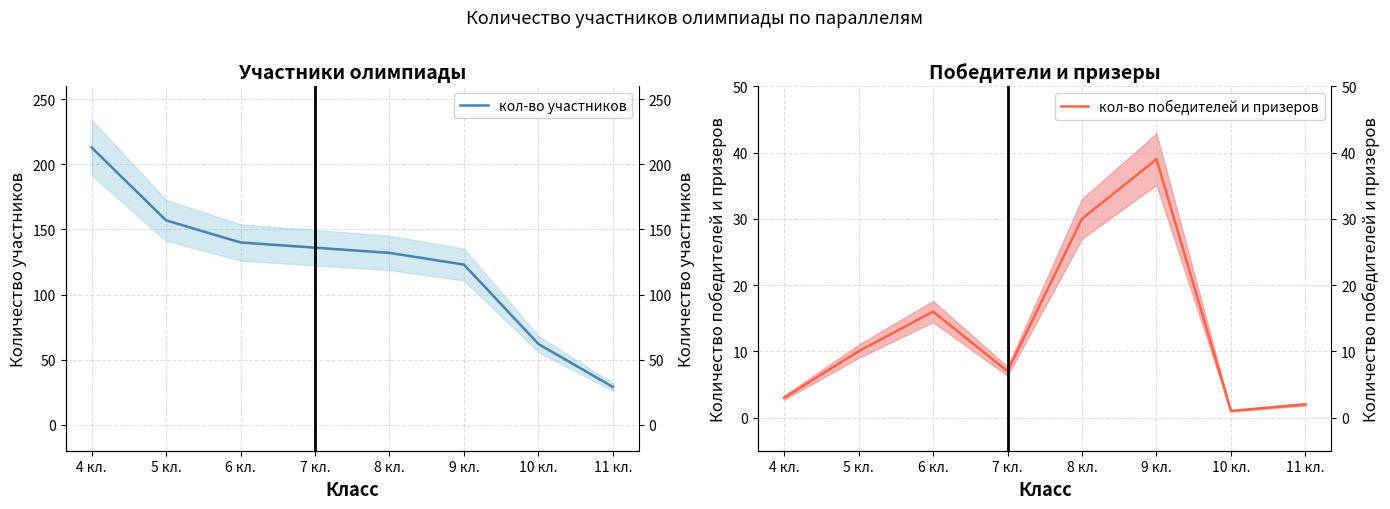

What is the label of the 1st point from the right?

11 кл.